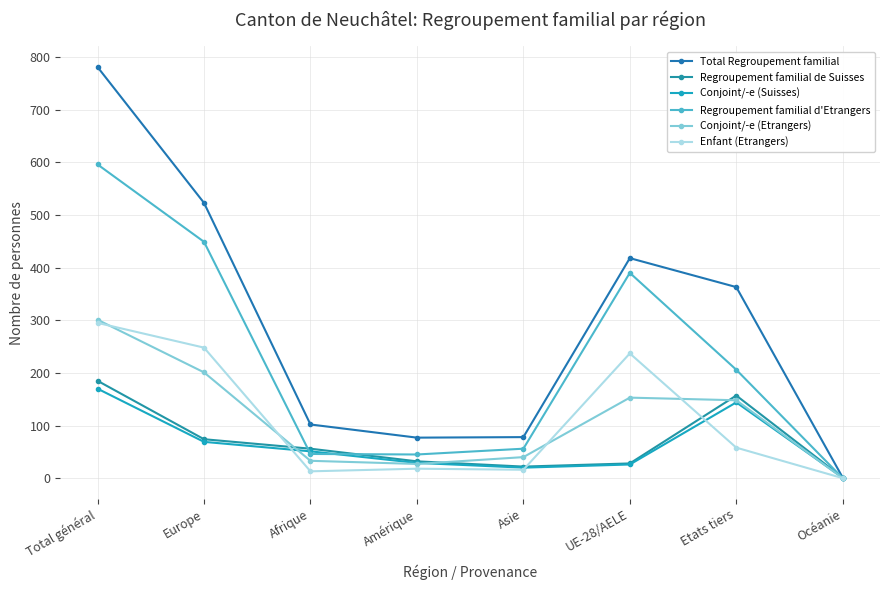

What is the approximate value of Conjoint/-e (Etrangers) at UE-28/AELE, to the nearest 10?

150